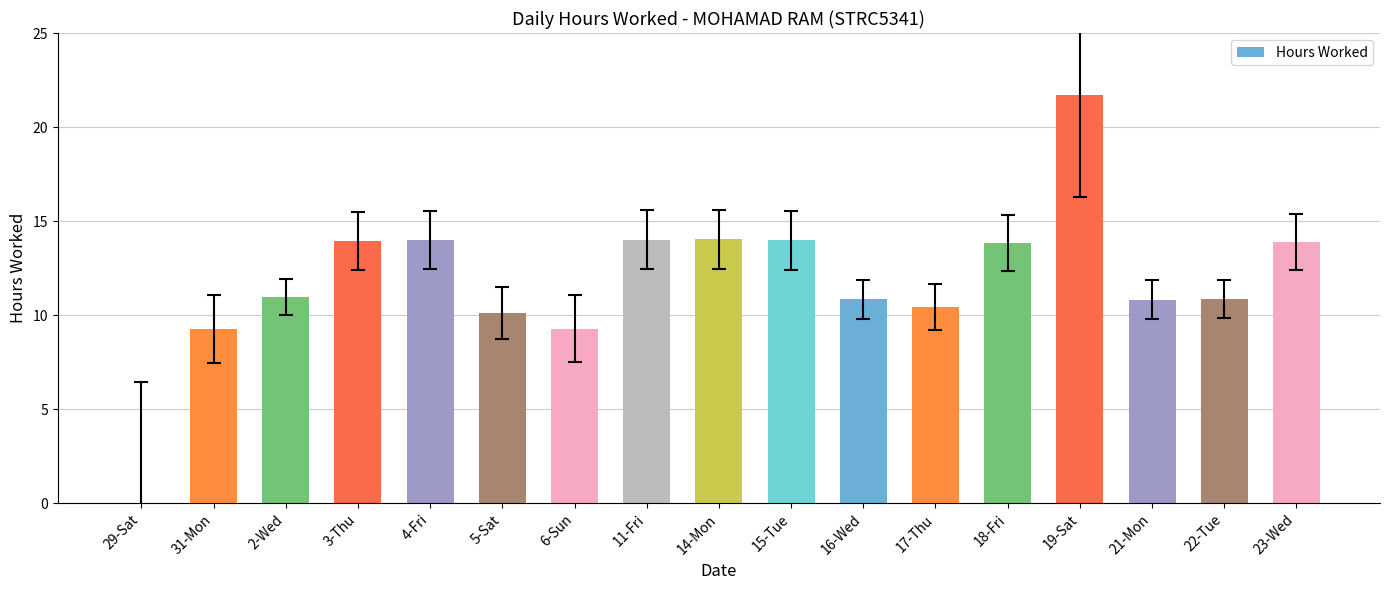

What is the maximum value shown in the chart?

21.7